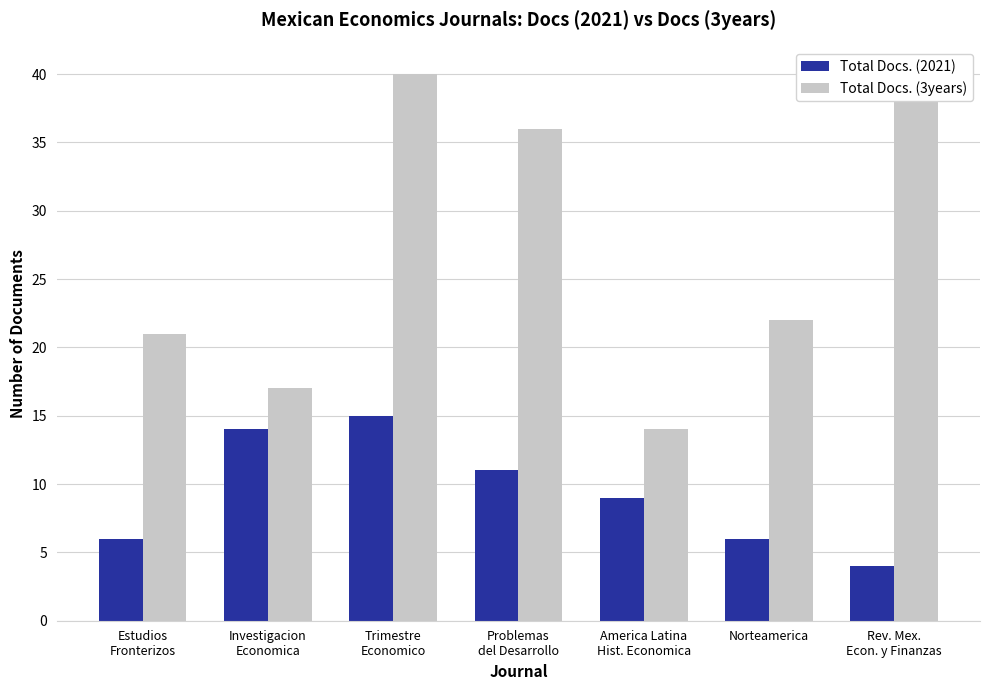

Are the bars grouped side by side (vs. stacked)?

Yes